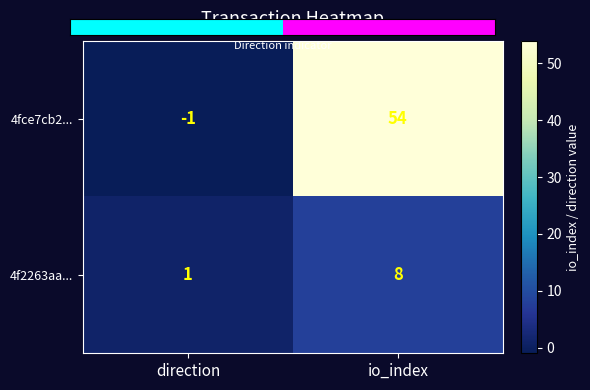

Reading right to left, what are all the values shown in this chart?

4fce7cb2...: 54	-1
4f2263aa...: 8	1